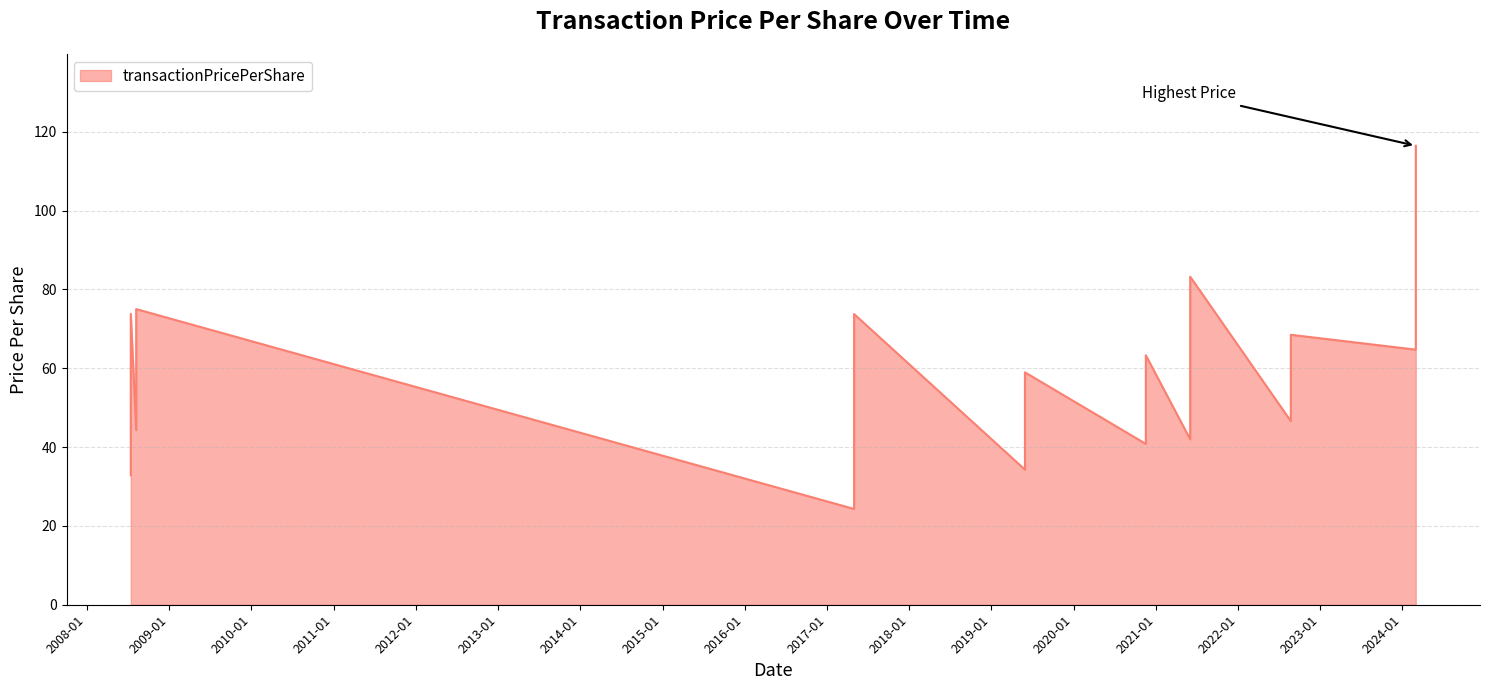

What is the maximum value shown in the chart?

116.5